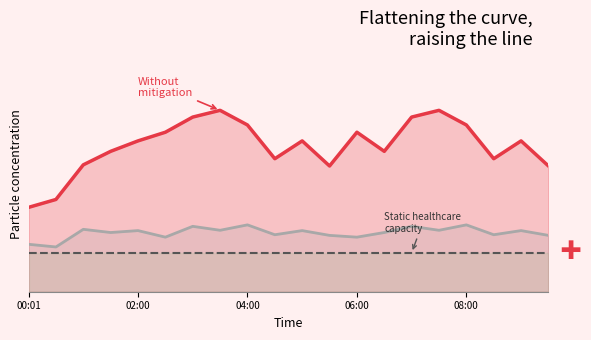

Count the number of categories in the chart.

20